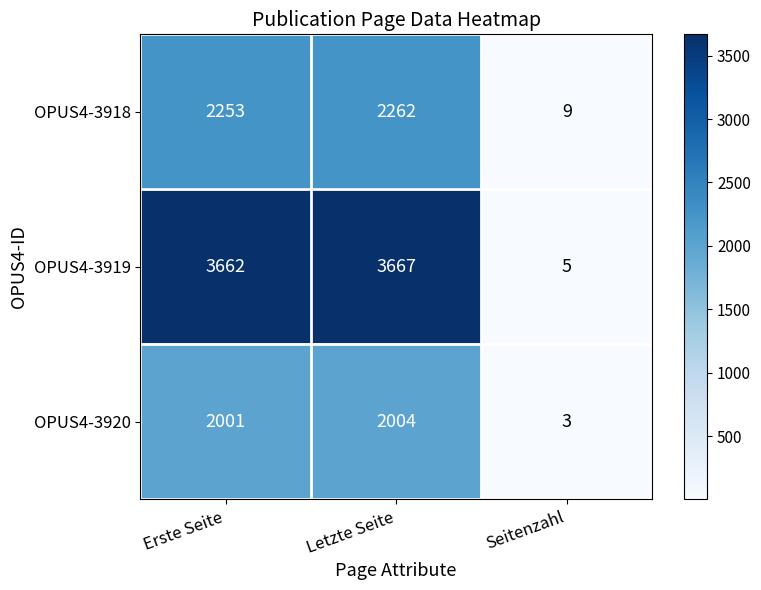

At which category does the chart reach its peak across all series?

Letzte Seite